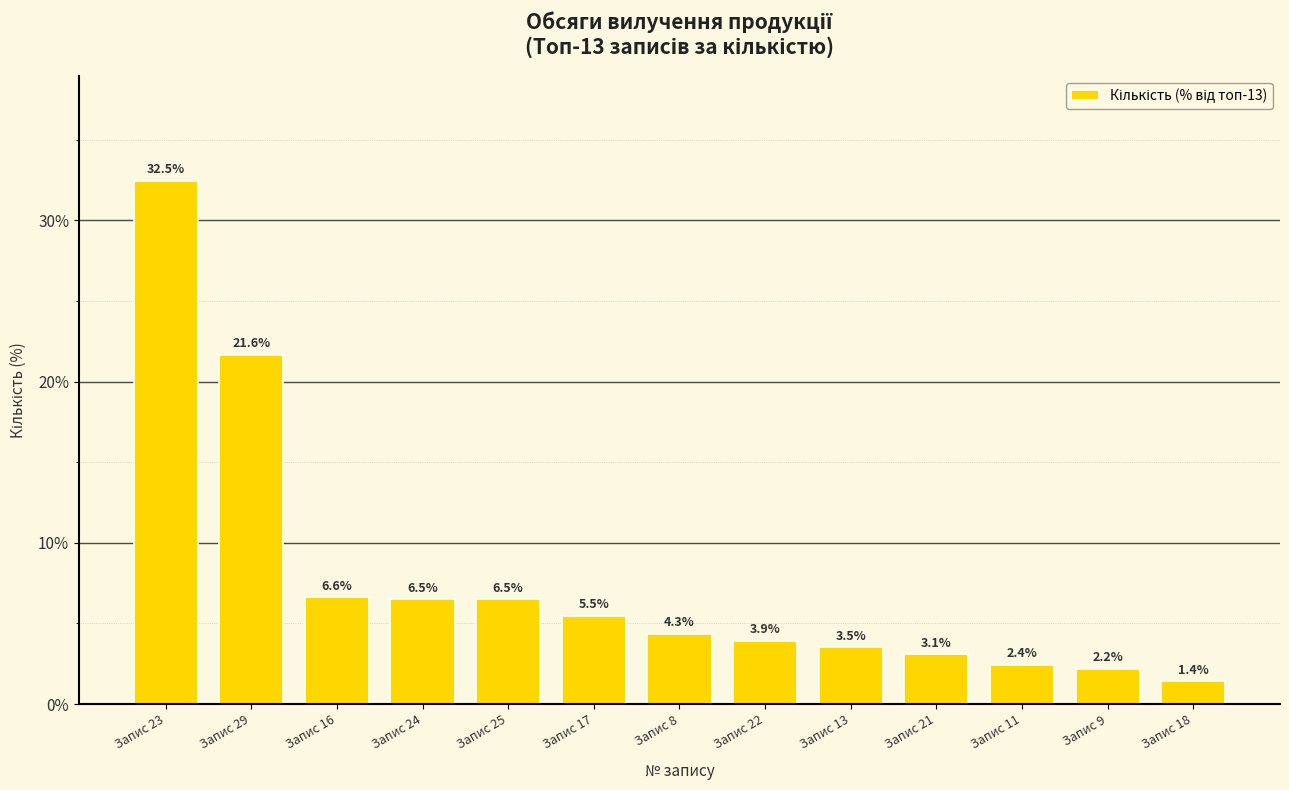

What is the change in value from Запис 8 to Запис 9?

-2.2